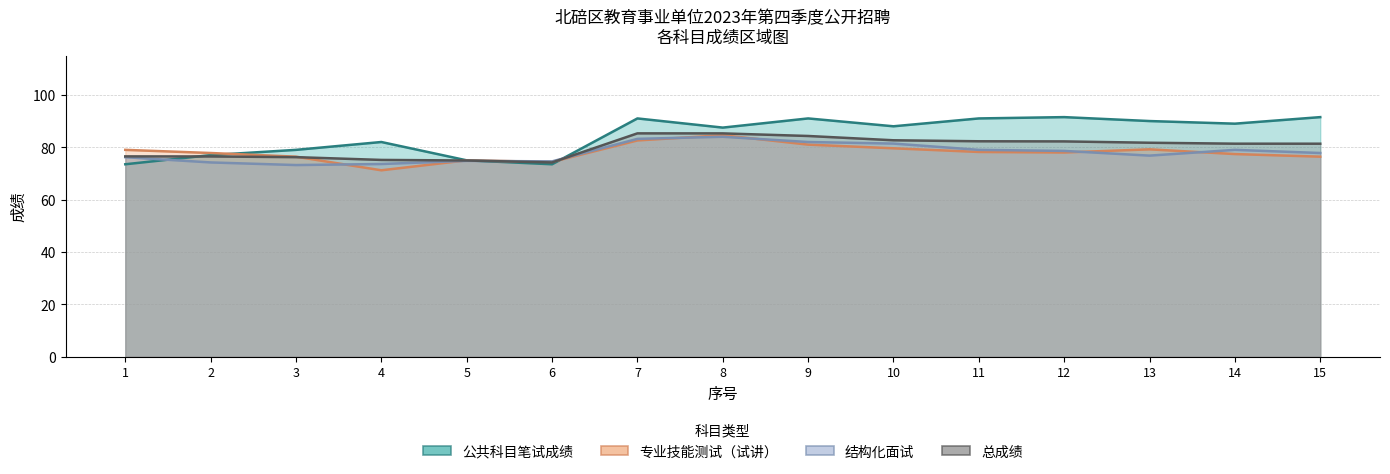

What is the difference between the highest and lowest values at 10?

8.4